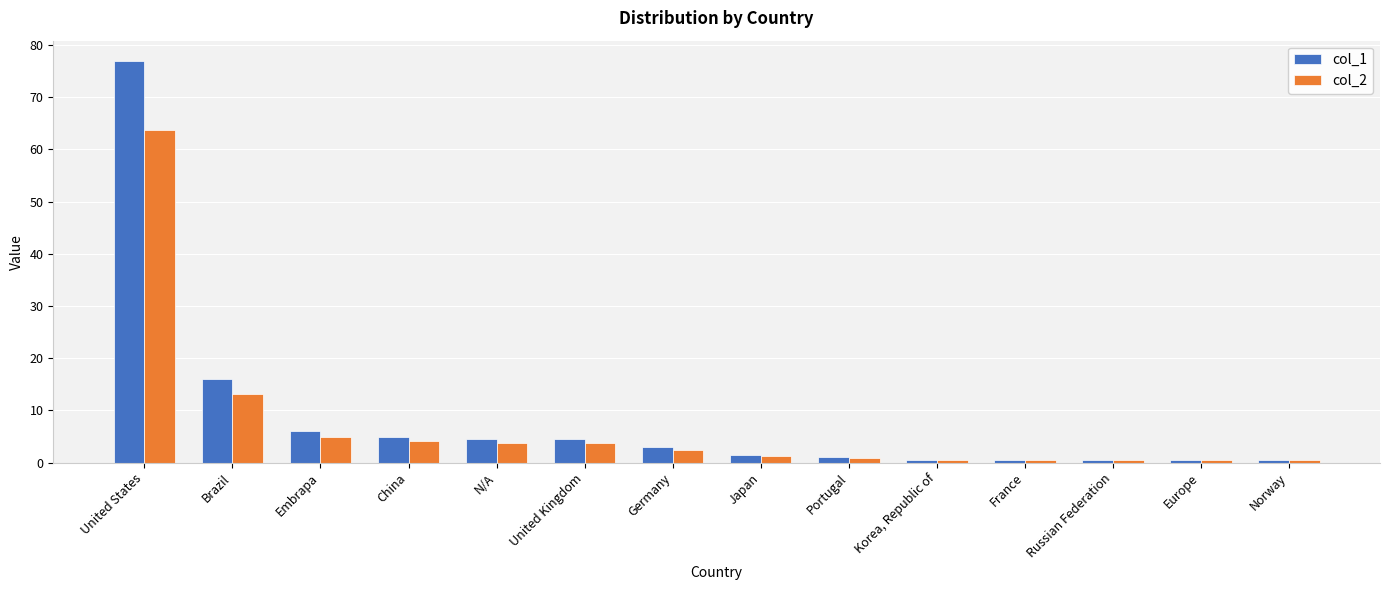

What is the minimum value shown in the chart?

0.4